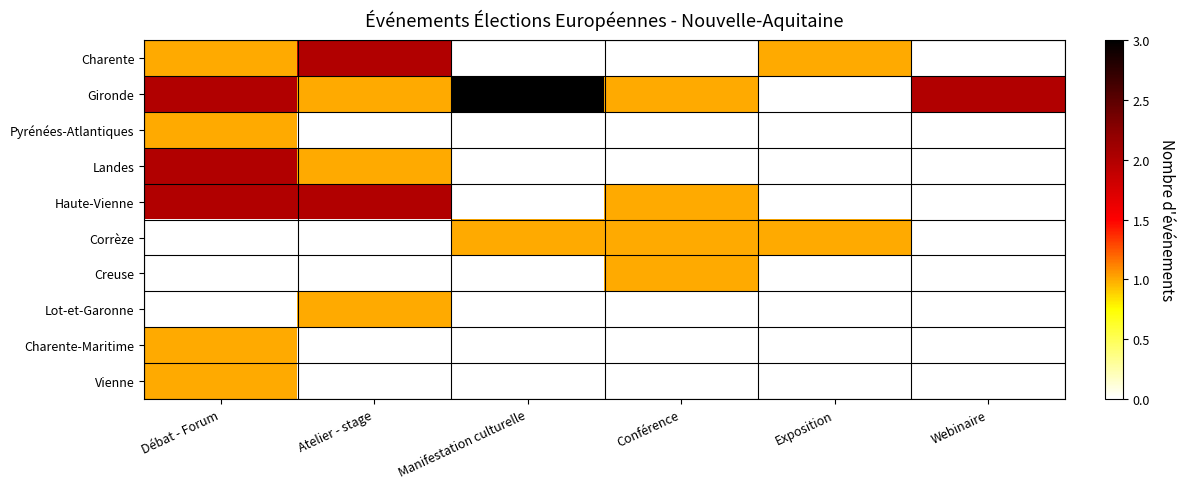

At which category does the chart reach its peak across all series?

Manifestation culturelle